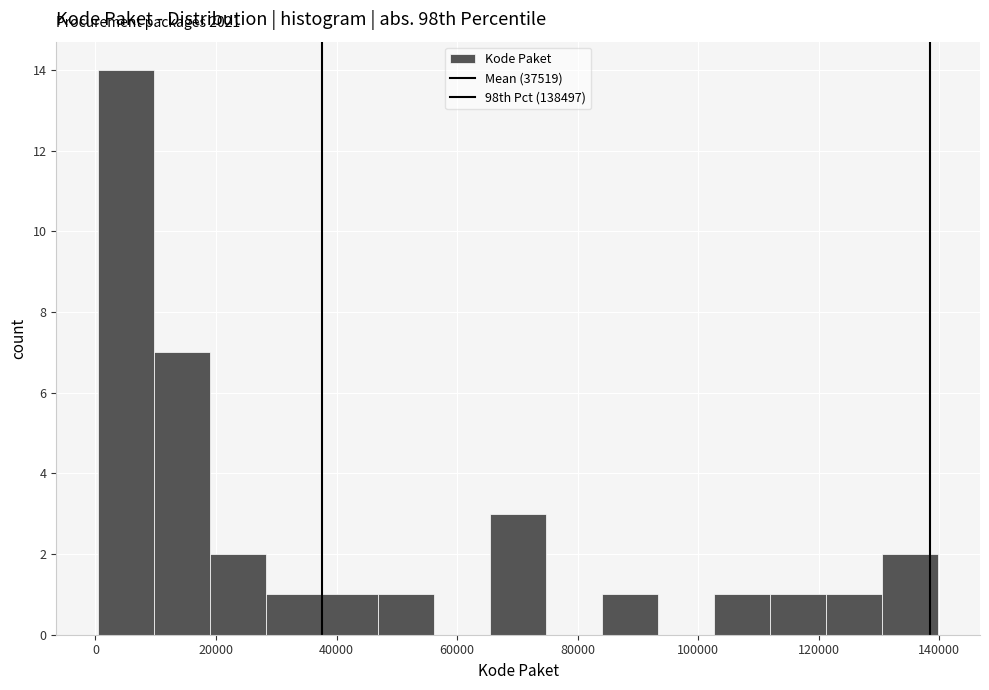

Over which range of the x-axis is the bar tallest?

0 to 10000